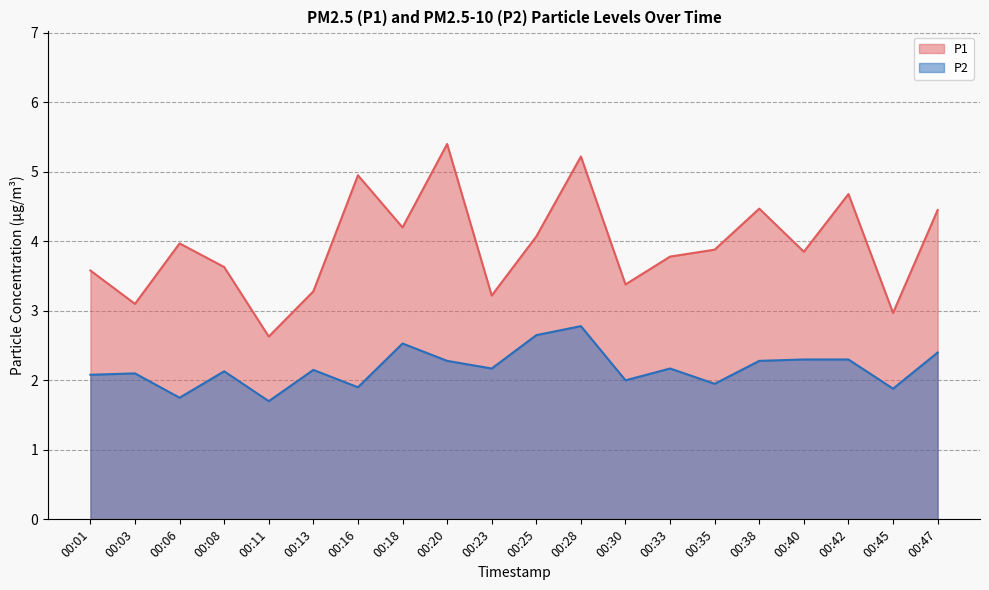

What value does the P1 series have at 00:06?

4.0